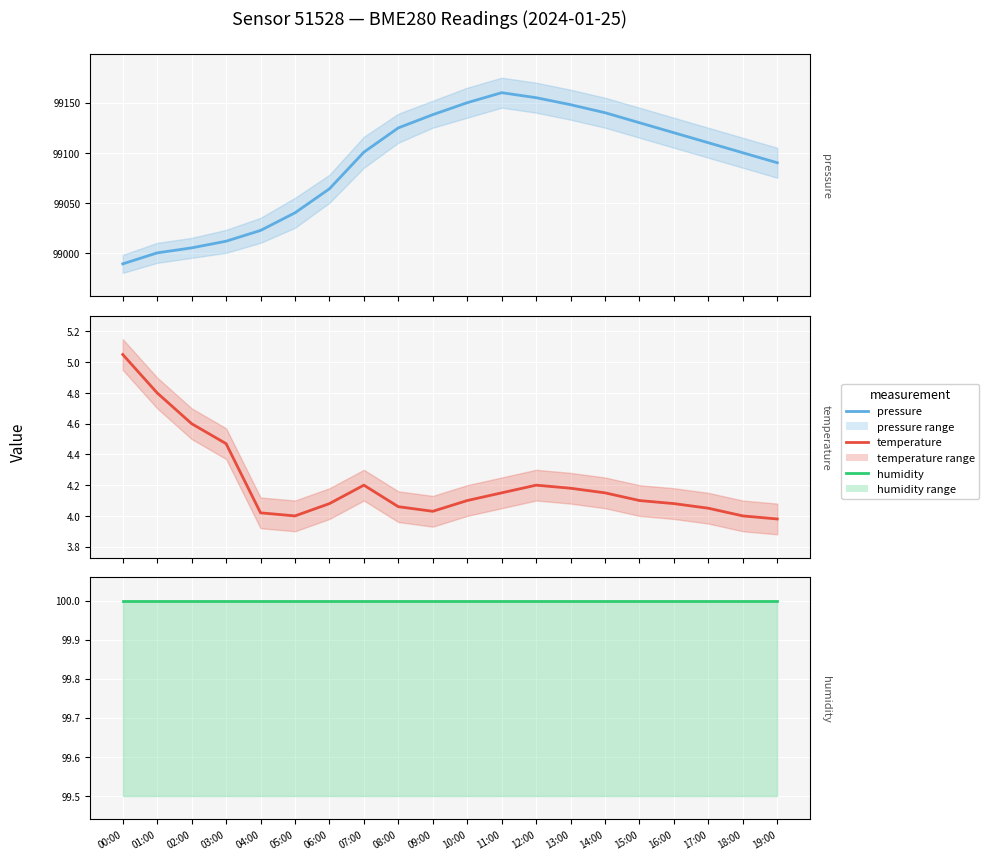

Between 05:00 and 06:00, which series saw the biggest shift?

pressure